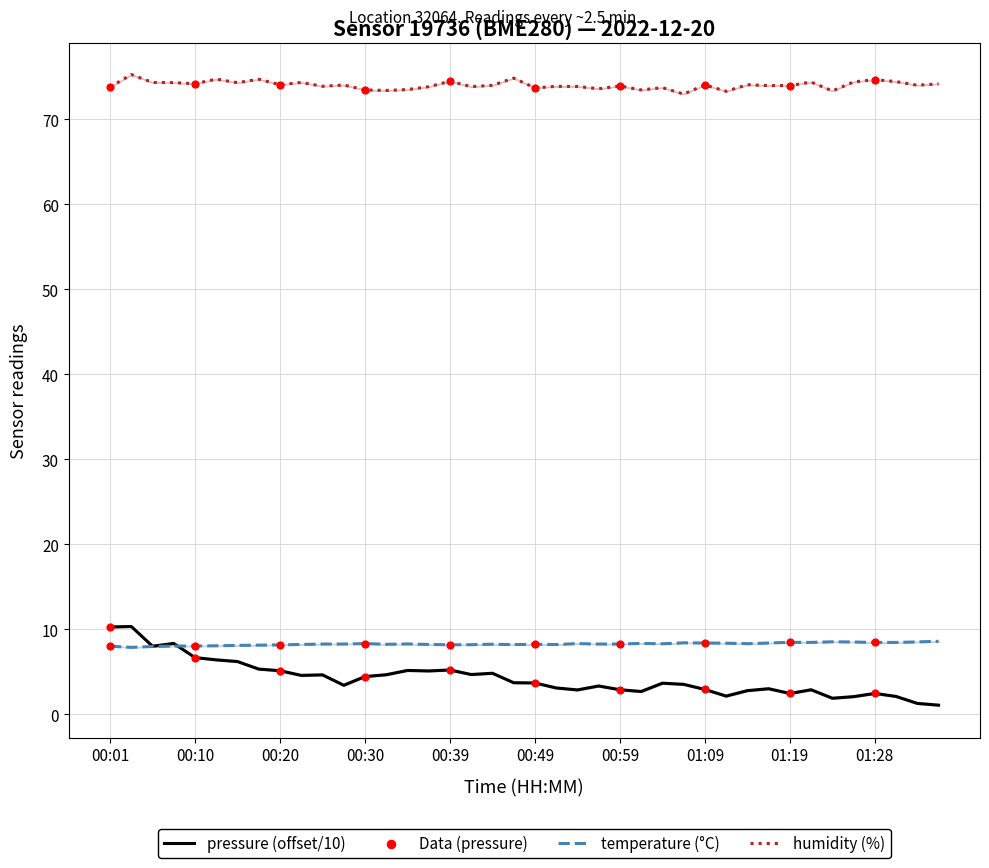

Which series has the largest total across all categories?

humidity